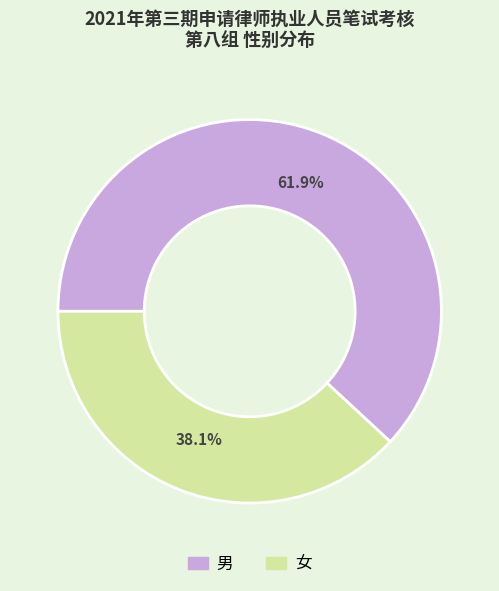

How many slices are in this pie chart?

2